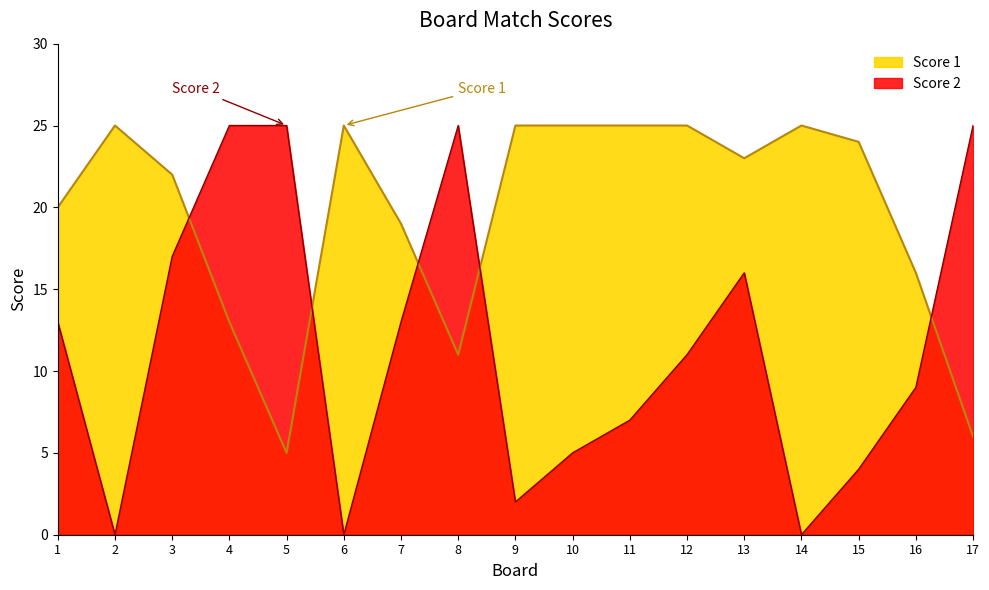

How many intersections are there between Score 2 and Score 1?

5